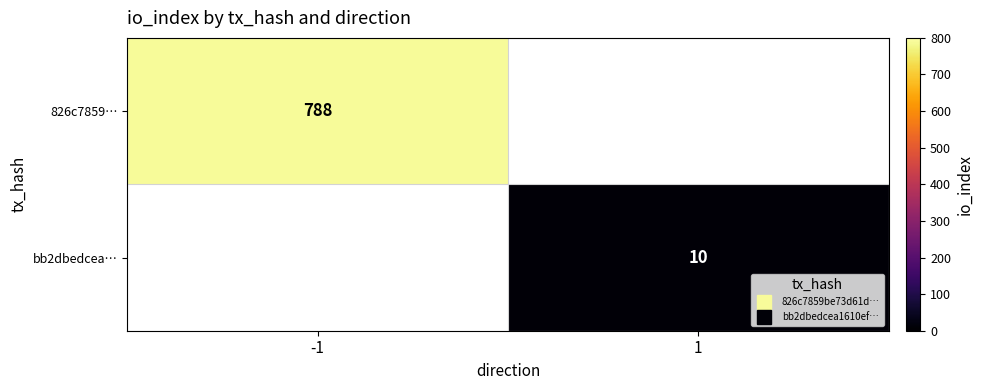

Is it true that bb2dbedcea… equals 10.0 at 1?

True